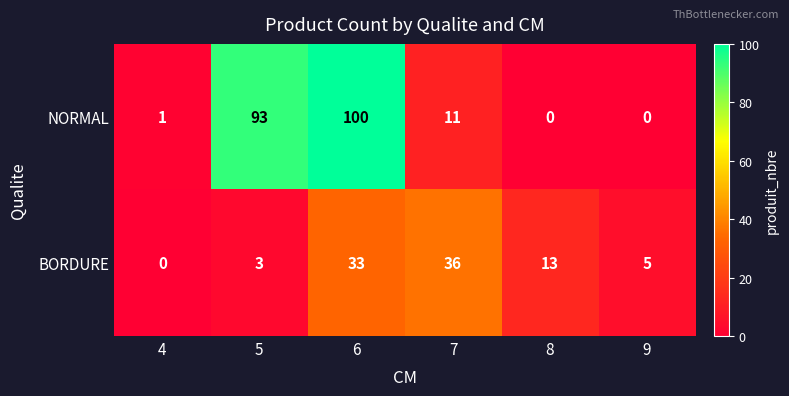

What is the difference between the highest and lowest values at 8?

13